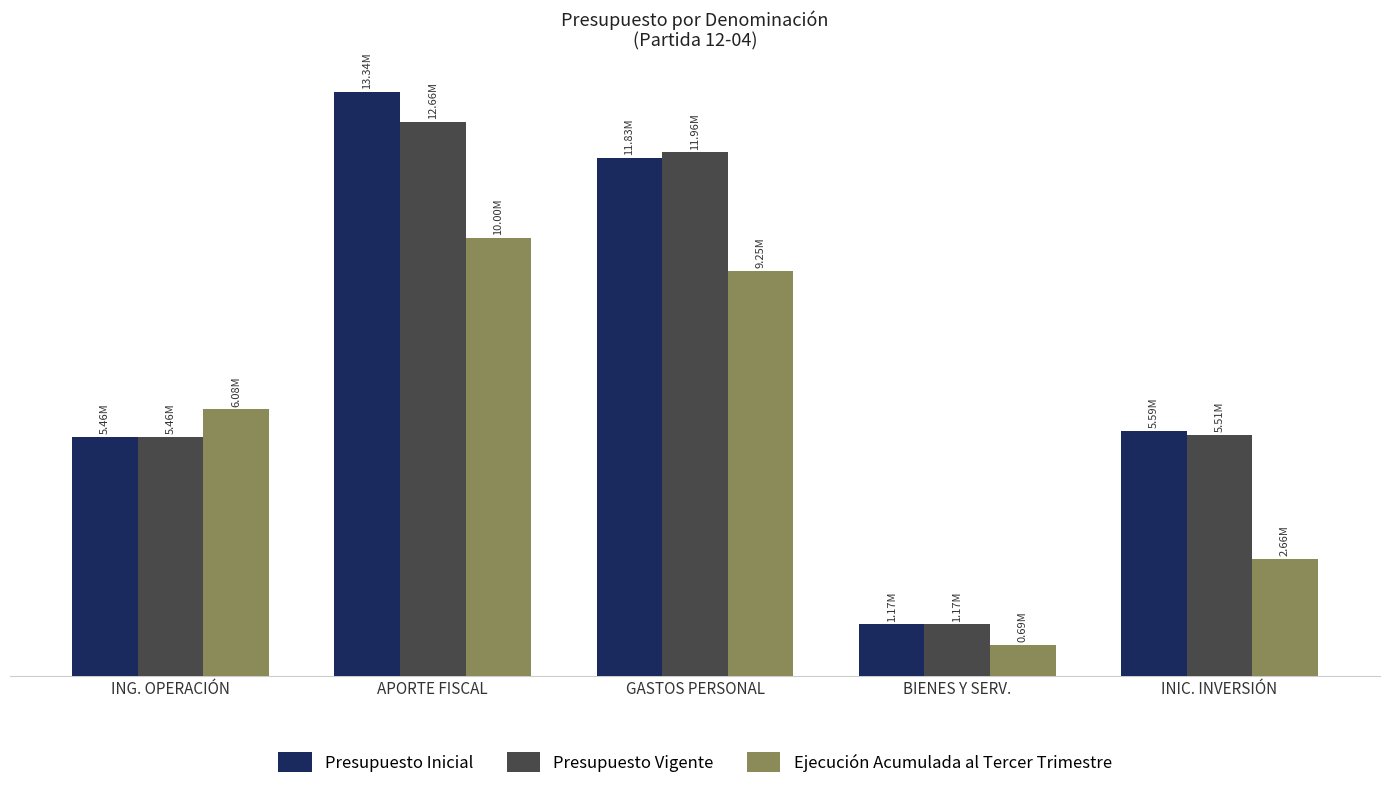

Are the bars grouped side by side (vs. stacked)?

Yes